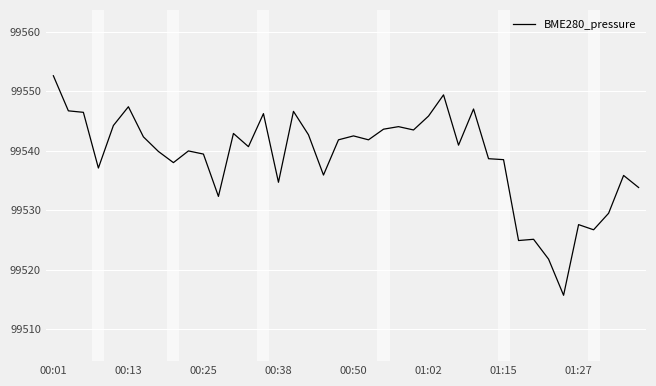

How many lines are shown in the chart?

1